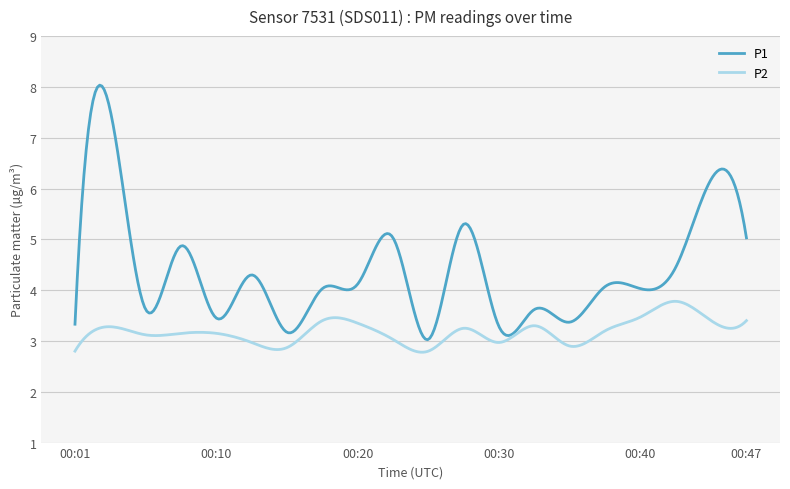

Which series has the largest range (max minus min)?

P1